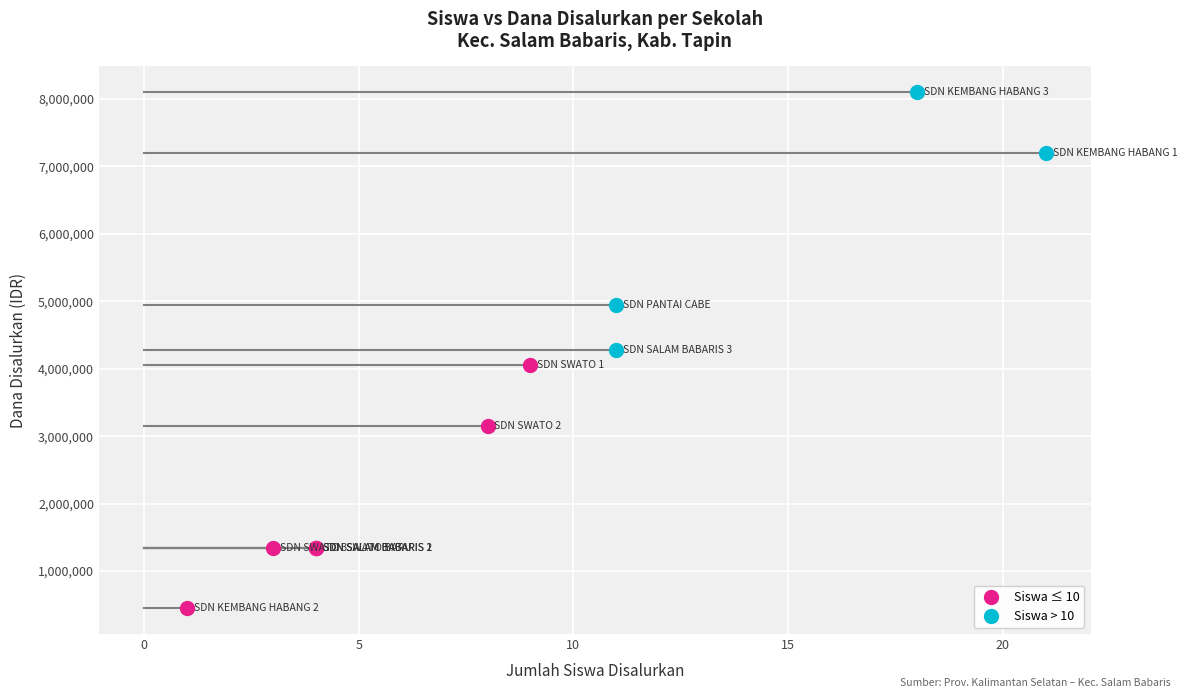

Which series reaches the minimum Y coordinate?

Siswa ≤ 10